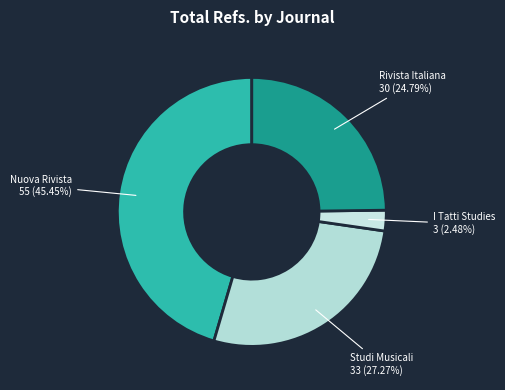

To the nearest percent, what is the average slice percentage?

25%